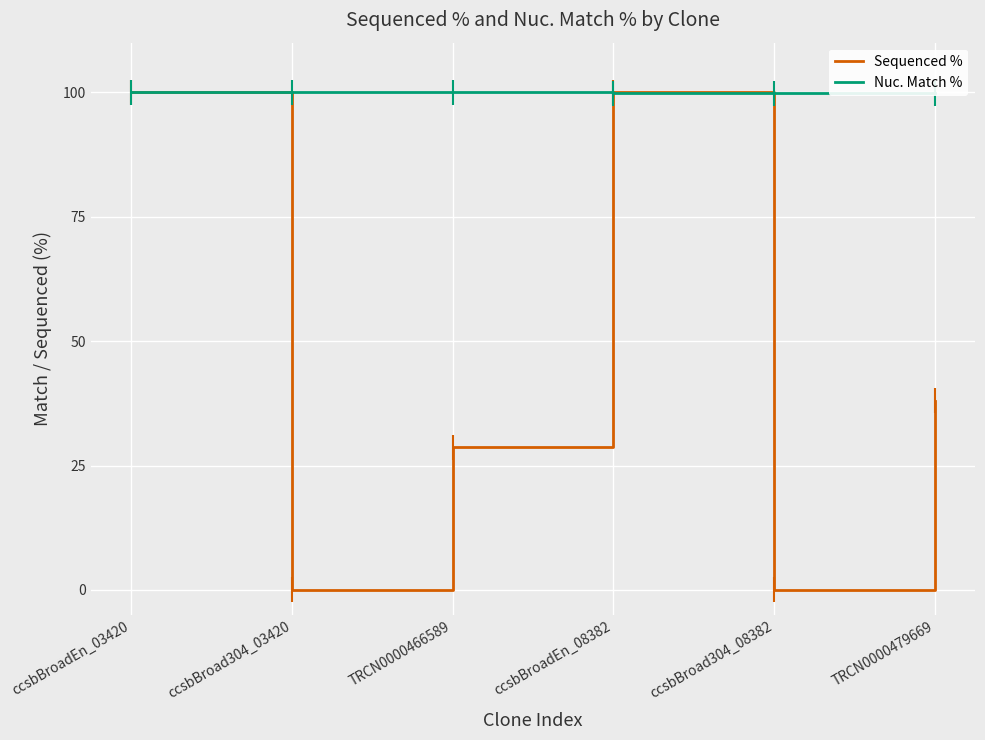

Rank the series at ccsbBroadEn_03420 from highest to lowest value.

Sequenced %, Nuc. Match %